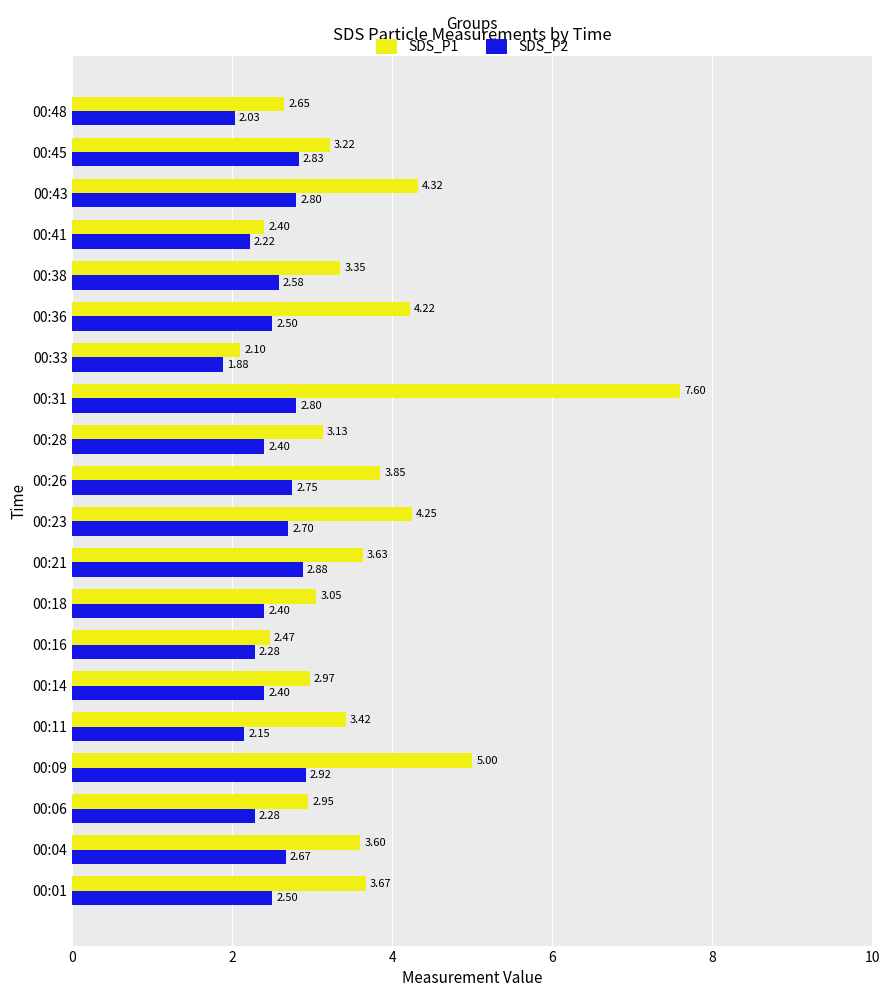

Which series has the largest total across all categories?

SDS_P1